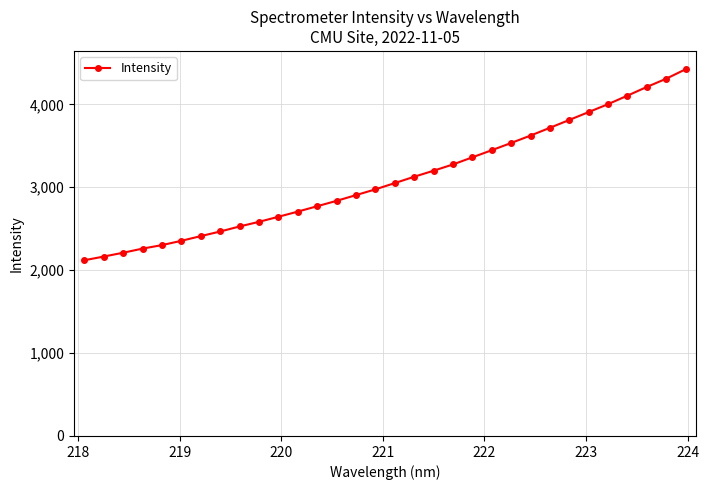

What is the greatest value displayed?

4423.5